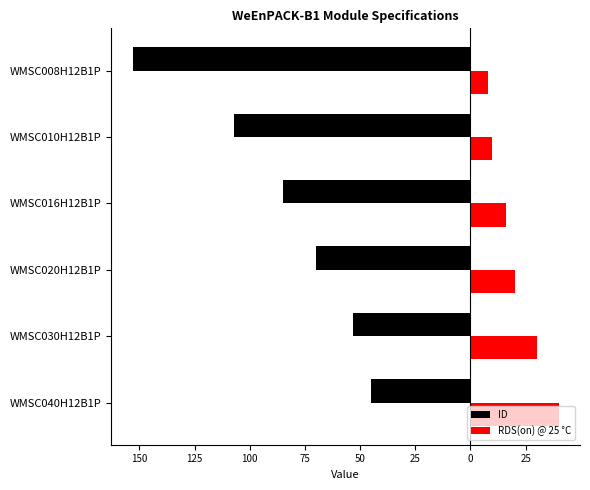

What are all the series names shown in the legend?

ID, RDS(on) @ 25 °C